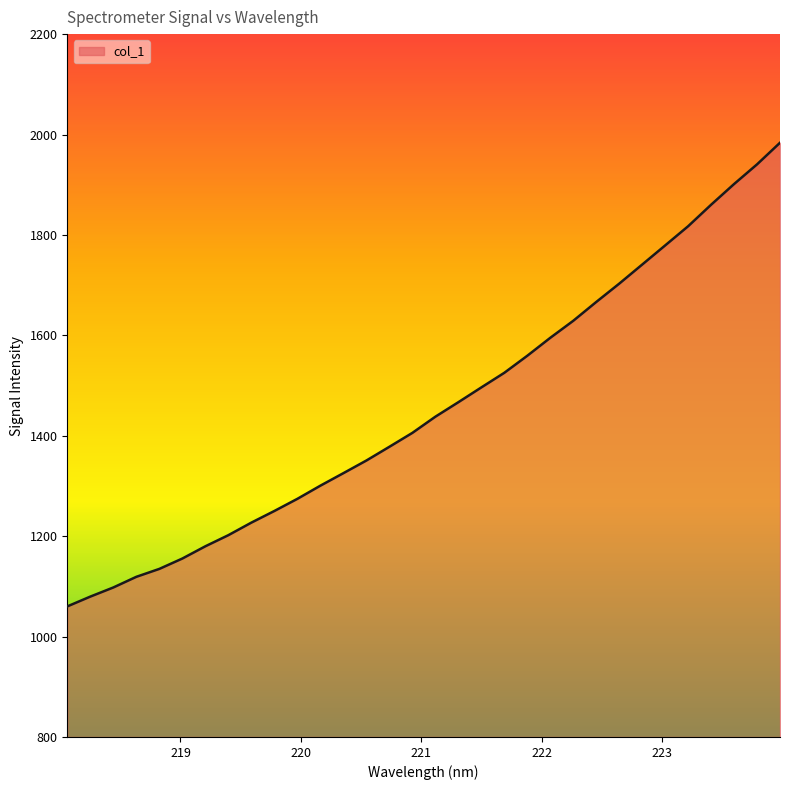

What is the smallest value displayed?

1060.1